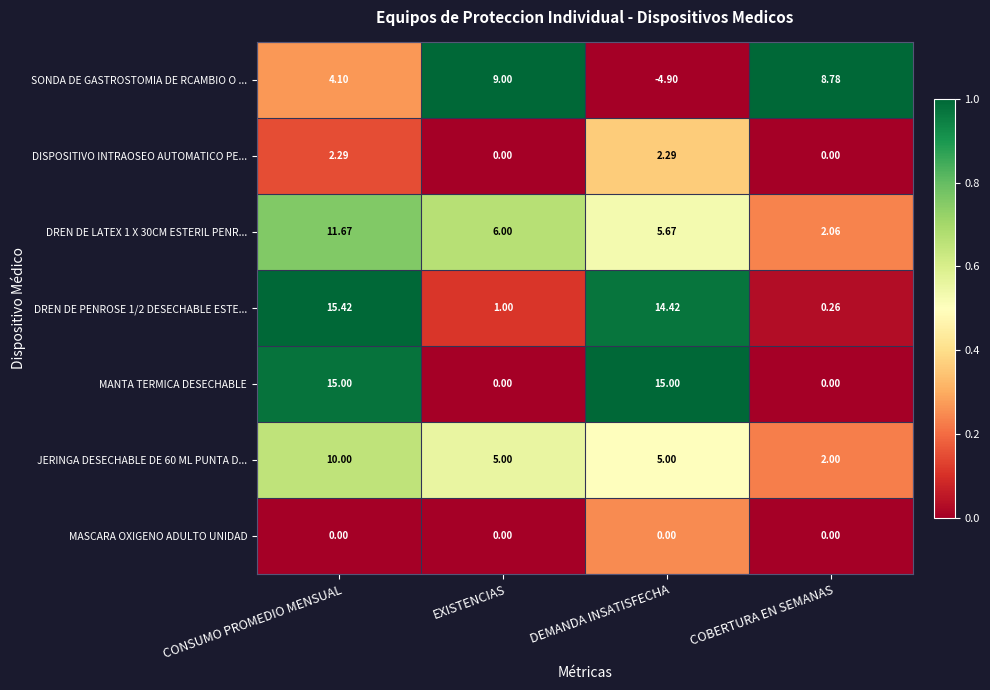

Which category has the highest value across all series?

CONSUMO PROMEDIO MENSUAL